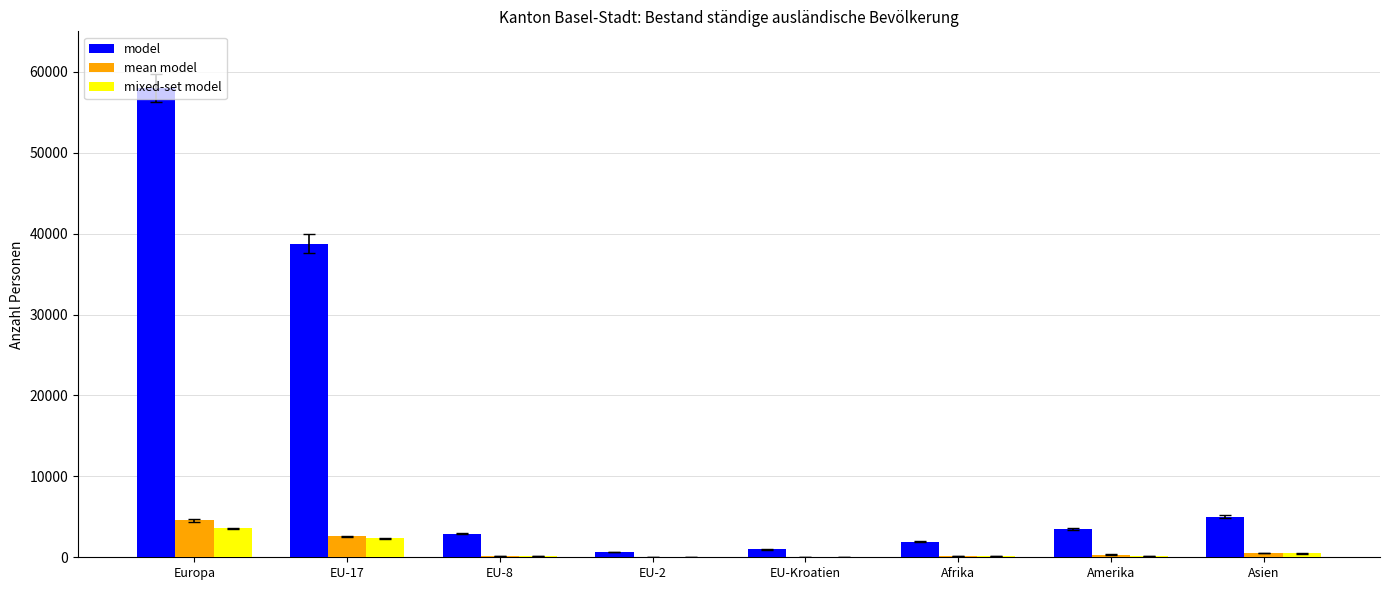

Is the value of model at Asien greater than the value of mixed-set model at Amerika?

Yes